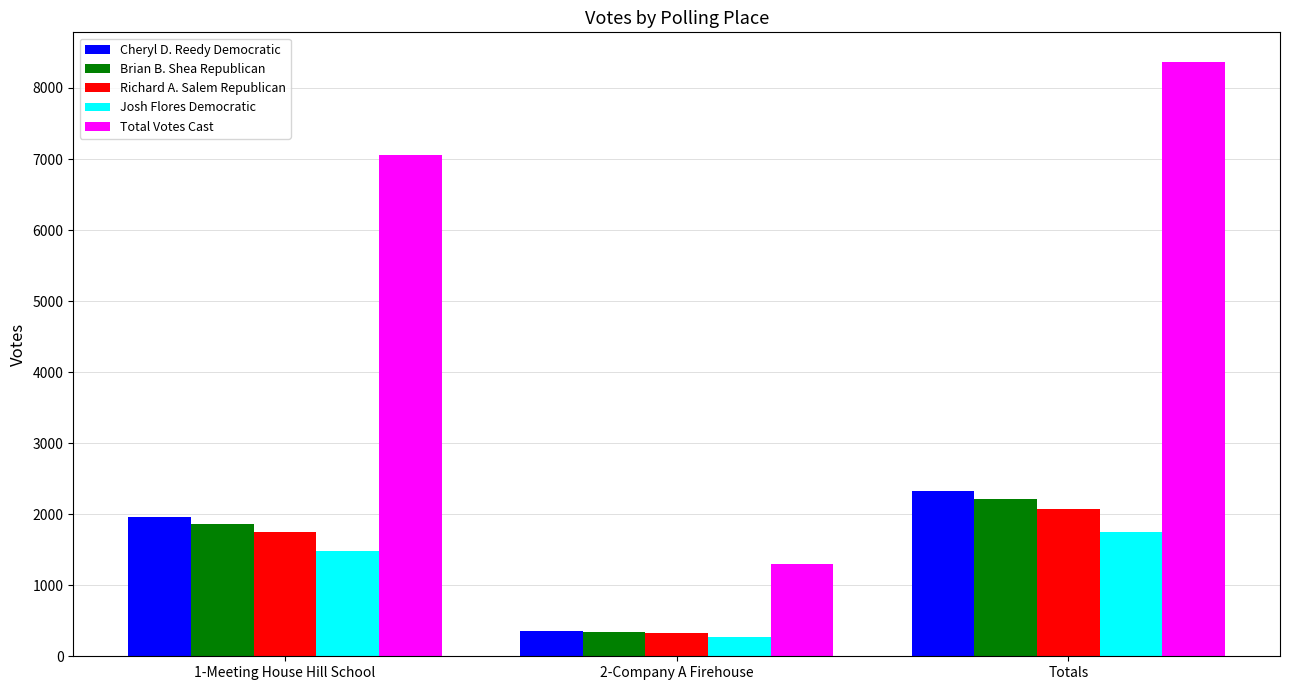

Between 1-Meeting House Hill School and 2-Company A Firehouse, which series saw the biggest shift?

Total Votes Cast